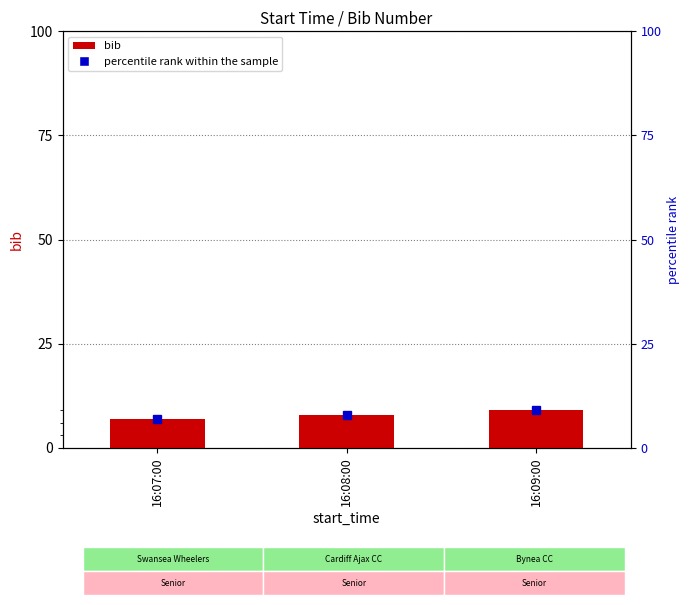

What is the label of the 3rd bar from the left?

16:09:00